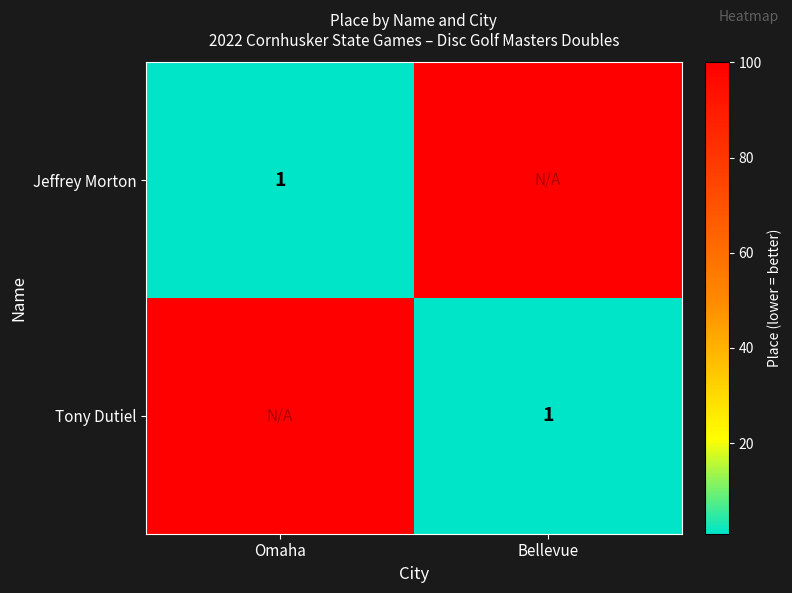

Is it true that Jeffrey Morton equals 1 at Omaha?

True